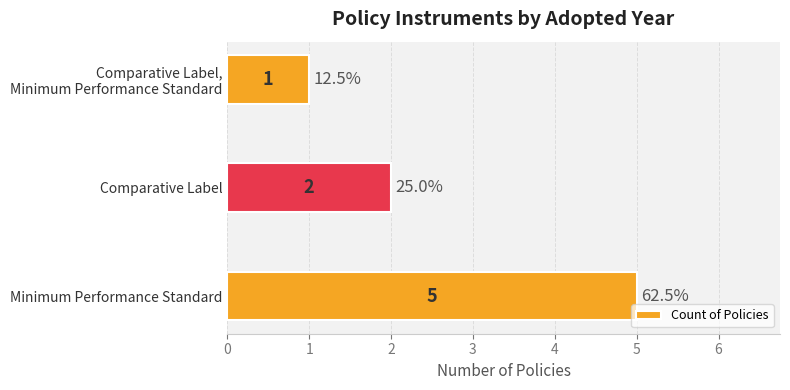

Does the chart contain any negative values?

No